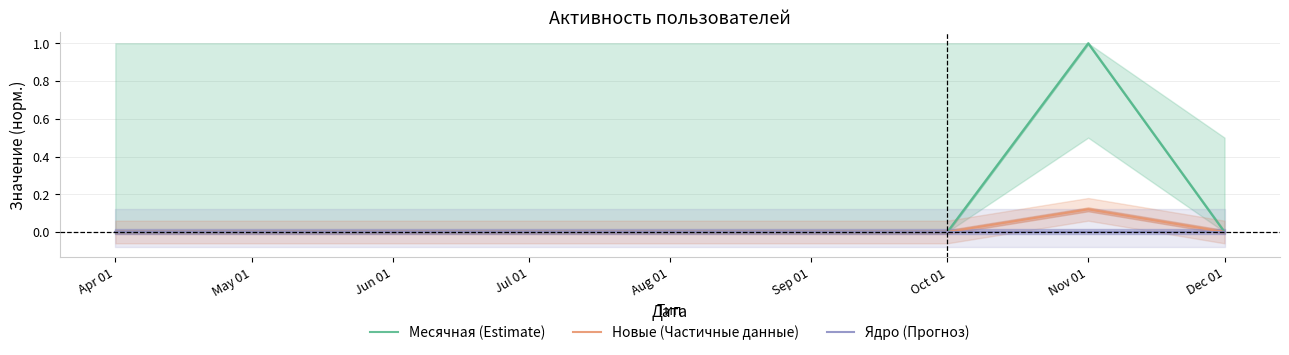

What is the difference between the maximum and minimum values in the Месячная (Estimate) series?

1.0